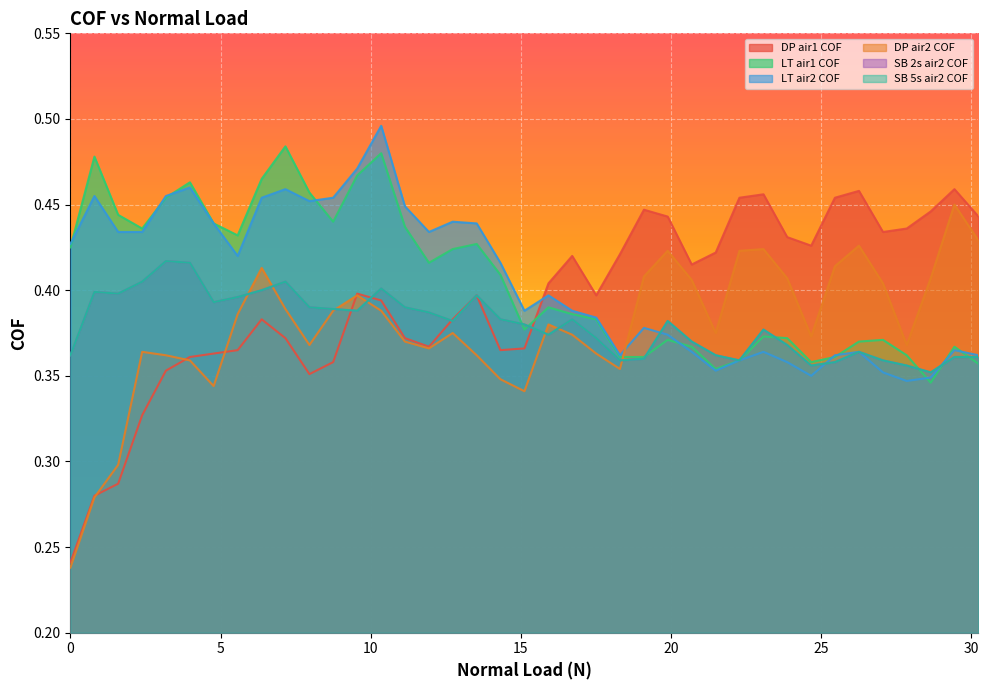

Does the chart display data point markers on the line(s)?

No